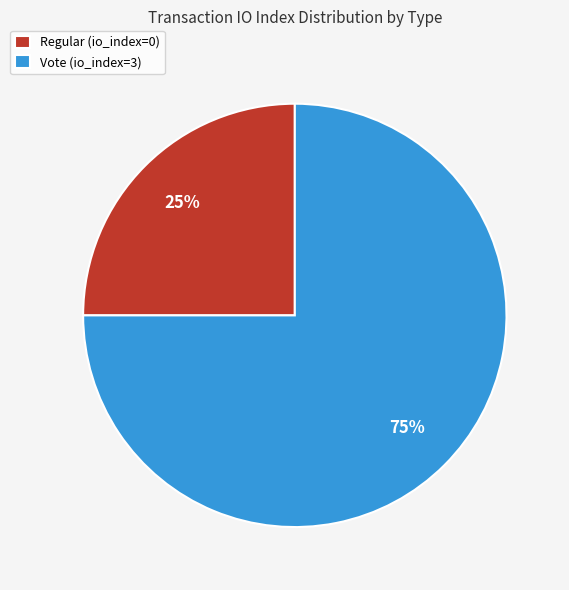

To the nearest percent, what is the difference between the largest and smallest slice percentages?

50%